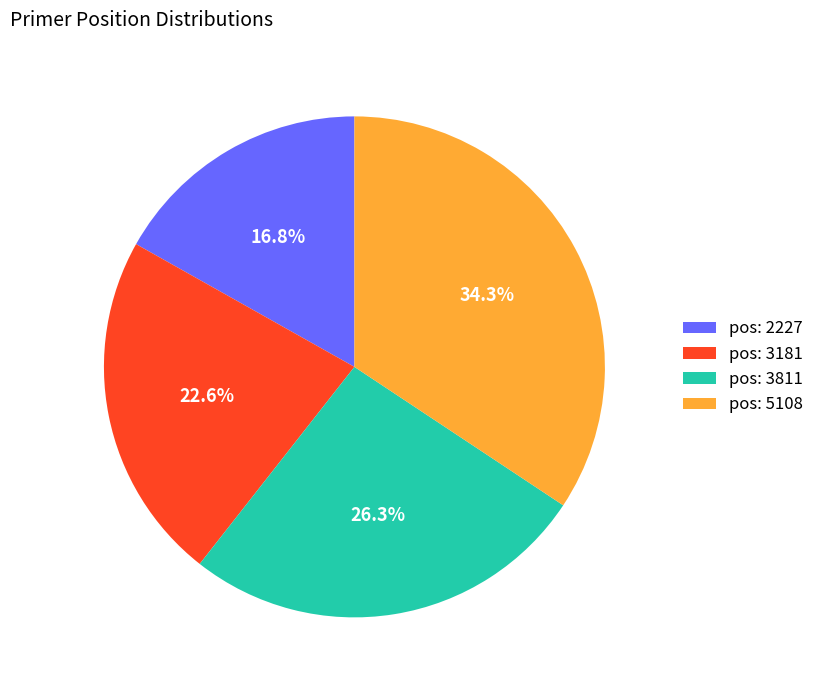

Which has a higher value, pos: 2227 or pos: 3811?

pos: 3811